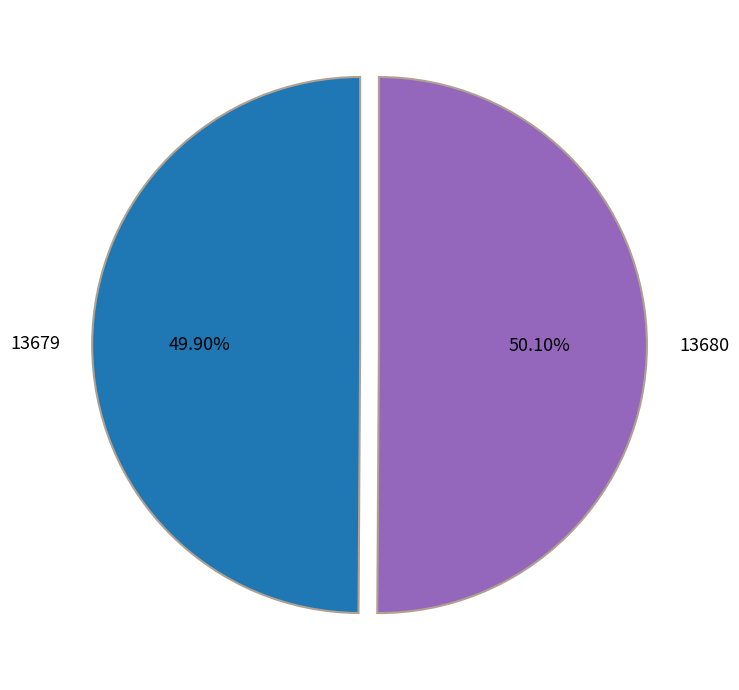

What is the ratio of the value at 13679 to the value at 13680?

1.0